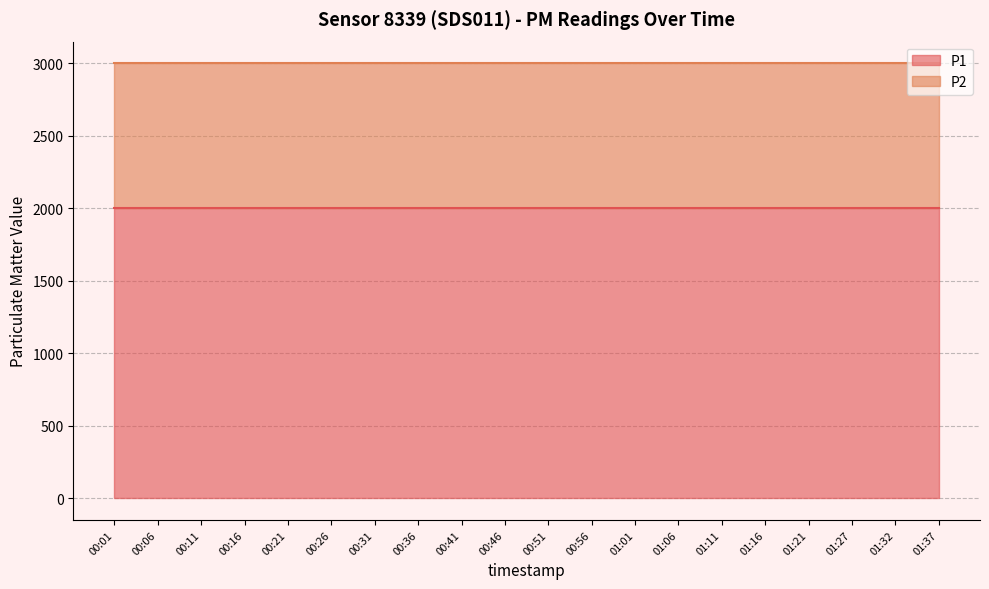

Reading left to right, list all the values displayed in this chart.

P1: 1999.9	1999.9	1999.9	1999.9	1999.9	1999.9	1999.9	1999.9	1999.9	1999.9	1999.9	1999.9	1999.9	1999.9	1999.9	1999.9	1999.9	1999.9	1999.9	1999.9
P2: 999.9	999.9	999.9	999.9	999.9	999.9	999.9	999.9	999.9	999.9	999.9	999.9	999.9	999.9	999.9	999.9	999.9	999.9	999.9	999.9